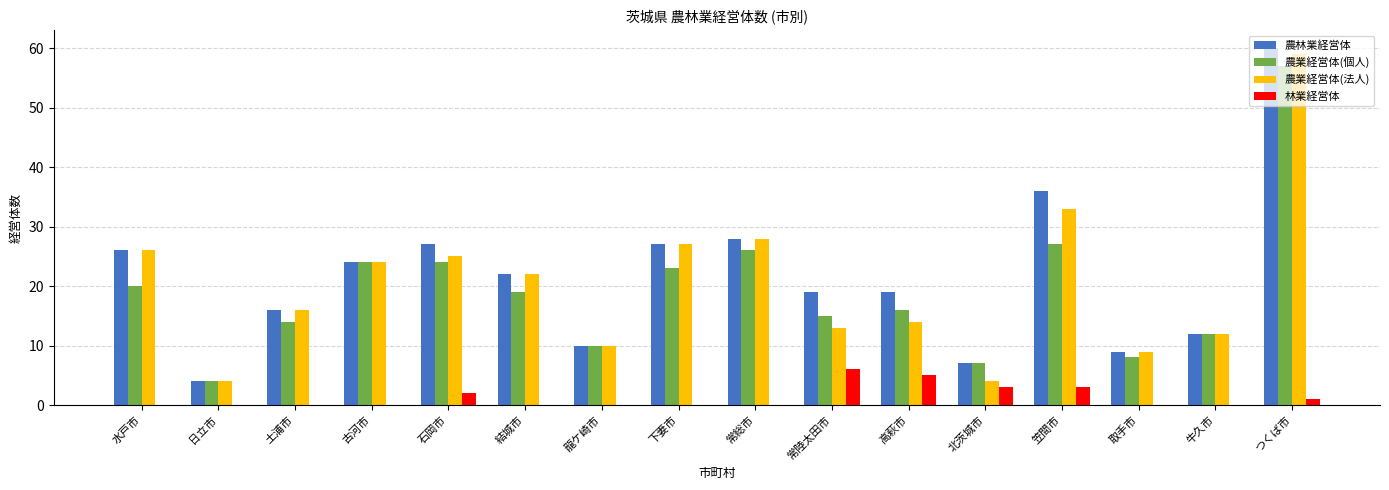

Reading left to right, transcribe all the data shown in this chart.

農林業経営体: 26	4	16	24	27	22	10	27	28	19	19	7	36	9	12	60
農業経営体(個人): 20	4	14	24	24	19	10	23	26	15	16	7	27	8	12	57
農業経営体(法人): 26	4	16	24	25	22	10	27	28	13	14	4	33	9	12	59
林業経営体: 0	0	0	0	2	0	0	0	0	6	5	3	3	0	0	1